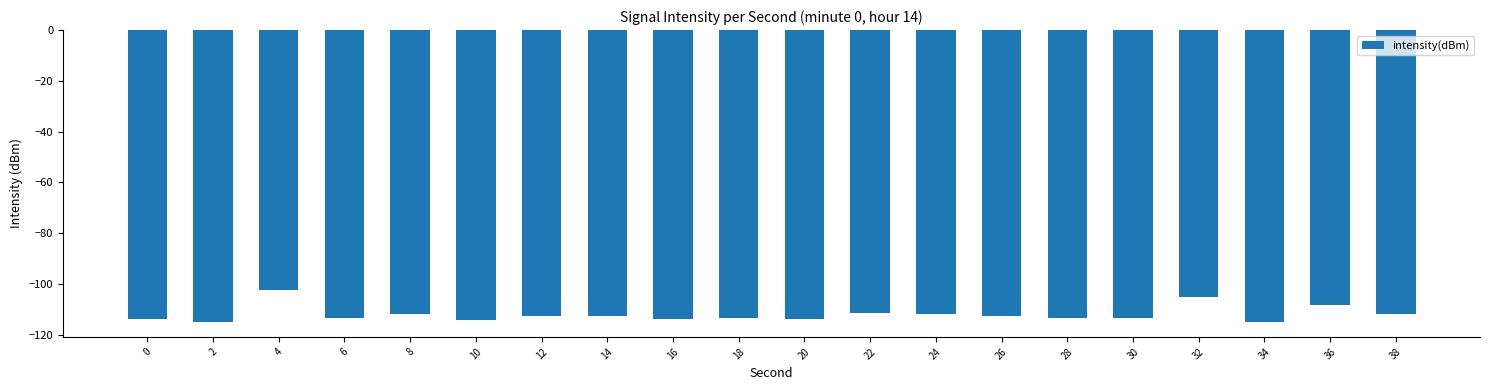

At which label is the value closest to -108?

36